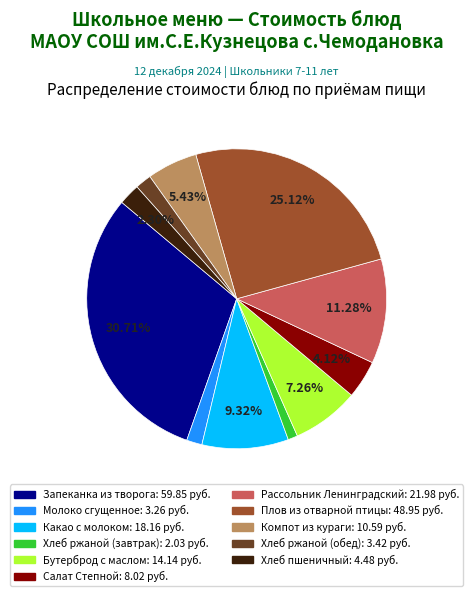

To the nearest percent, what is the difference between the largest and smallest slice percentages?

30%